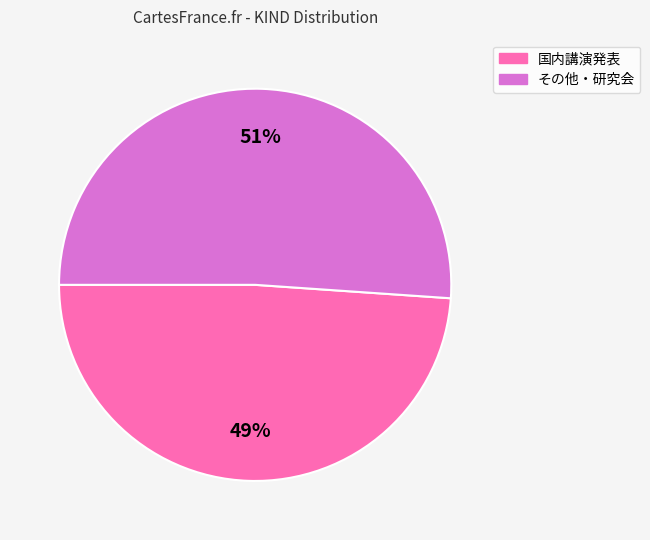

What is the ratio of the value at 国内講演発表 to the value at その他・研究会?

1.0